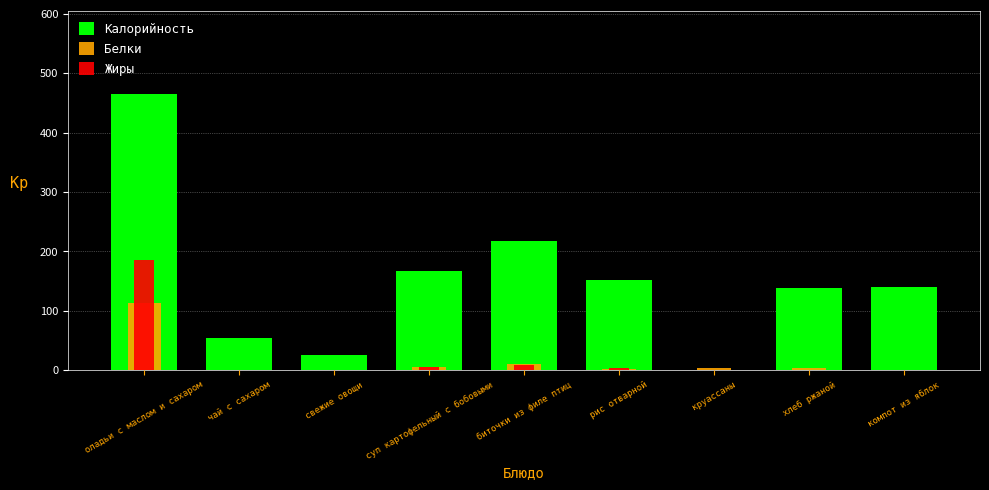

Reading right to left, extract all data points from this chart.

Калорийность: 141.0	139.0	0.5	152.0	218.0	167.0	25.0	55.0	465.0
Белки: 0.0	3.3	3.2	2.5	11.3	6.2	0.0	0.0	112.5
Жиры: 0.0	0.6	0.5	4.1	8.3	5.6	0.0	0.0	186.0